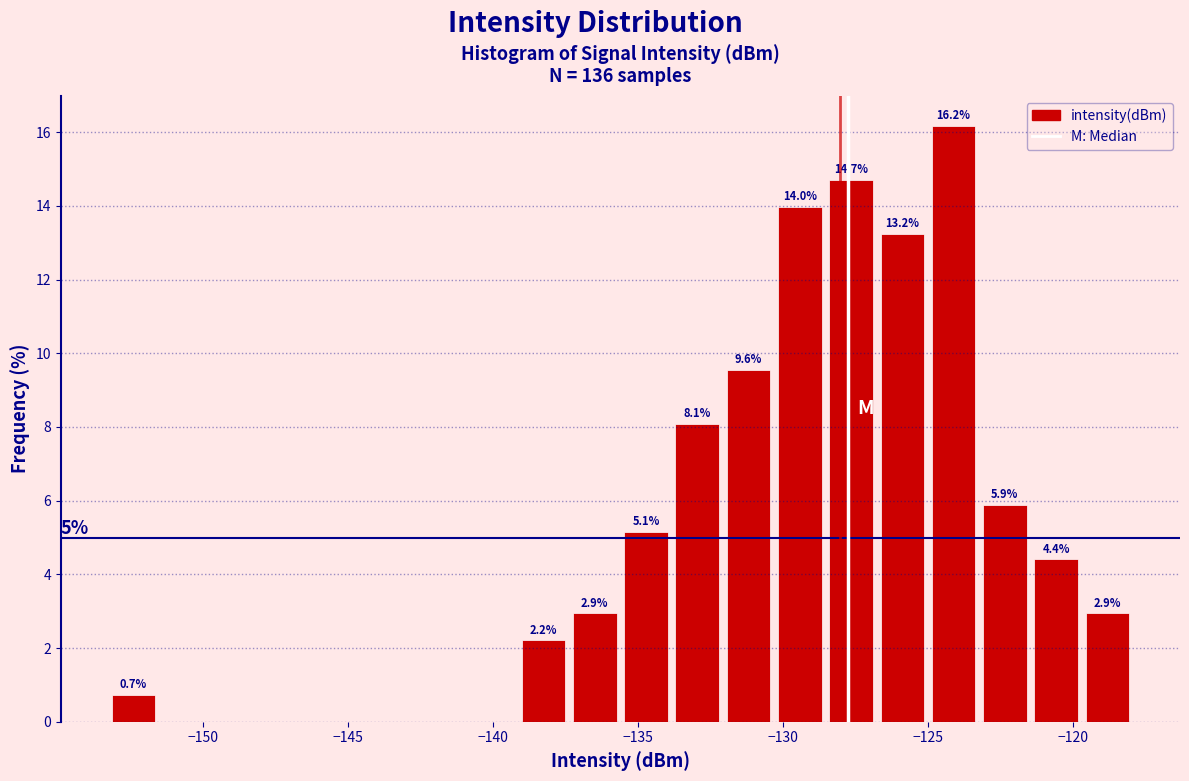

Read against the x-axis, roughly where is the centre of the tallest bar?

-124.0